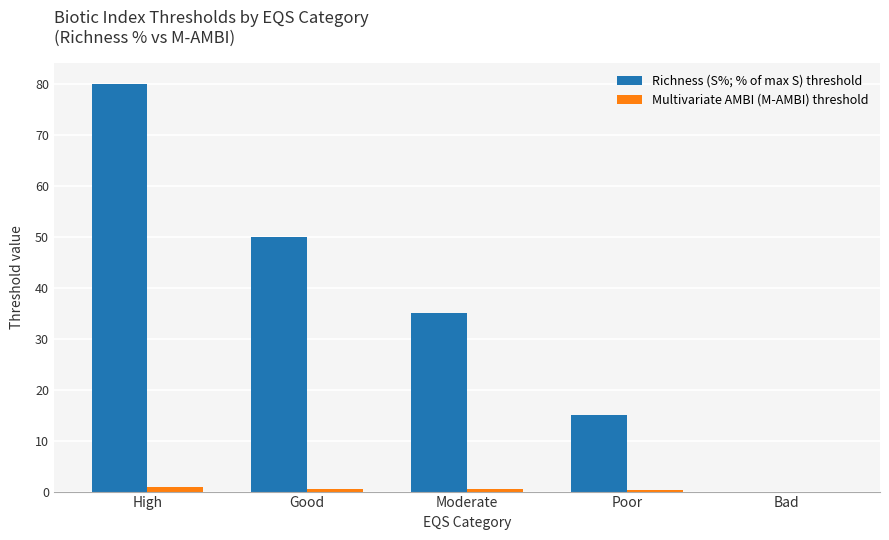

Which category has the highest value across all series?

High